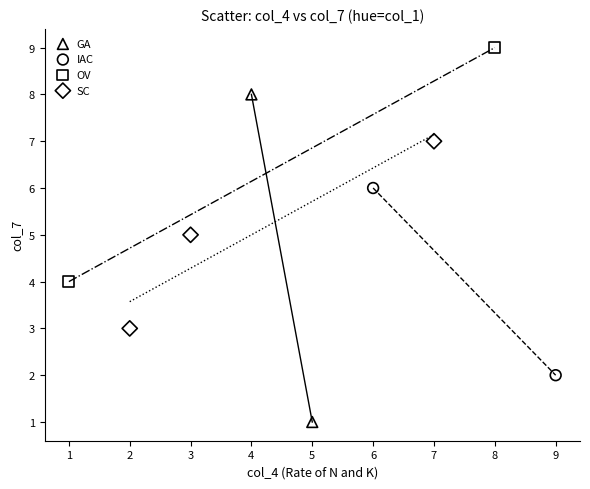

What are all the series names shown in the legend?

GA, IAC, OV, SC